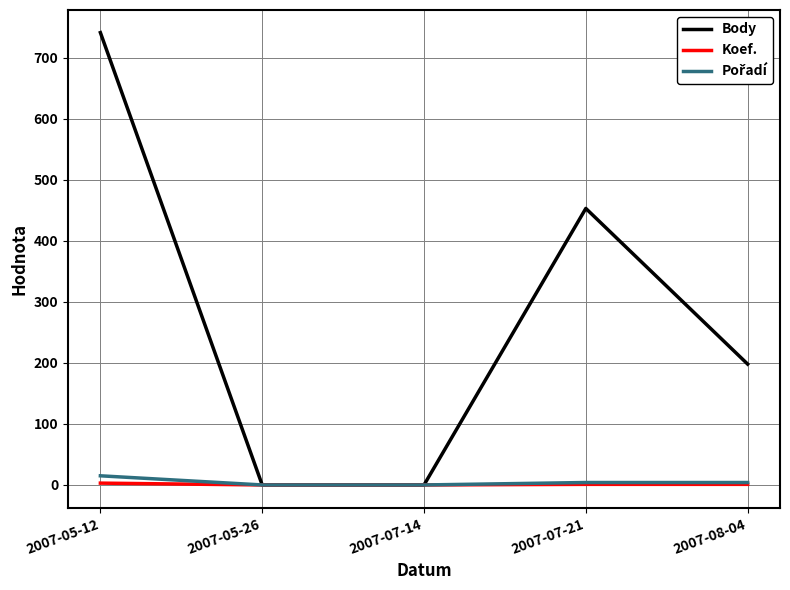

At which label is Body closest to 370?

2007-07-21